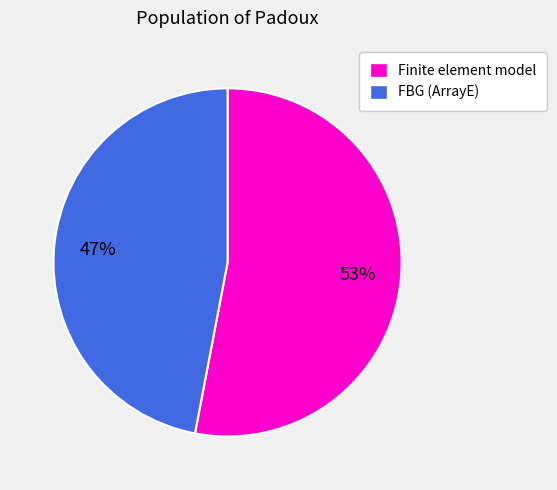

What percentage is the FBG (ArrayE) slice, to the nearest percent?

47%